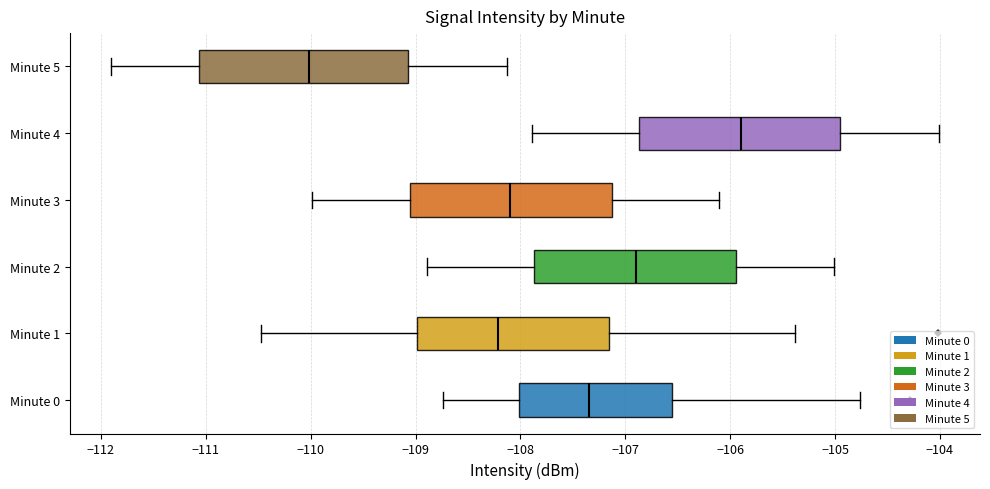

Reading bottom to top, read every box against the x-axis: the position of its median line, the range the box covers, and the ends of its whiskers. The values are not printed on the chart, so give them approximately, as read against the axis.

Minute 0: median -107.3, box -108.0 to -106.6, whiskers -108.7 to -104.8
Minute 1: median -108.2, box -109.0 to -107.2, whiskers -110.5 to -105.4
Minute 2: median -106.9, box -107.9 to -105.9, whiskers -108.9 to -105.0
Minute 3: median -108.1, box -109.1 to -107.1, whiskers -110.0 to -106.1
Minute 4: median -105.9, box -106.9 to -104.9, whiskers -107.9 to -104.0
Minute 5: median -110.0, box -111.1 to -109.1, whiskers -111.9 to -108.1